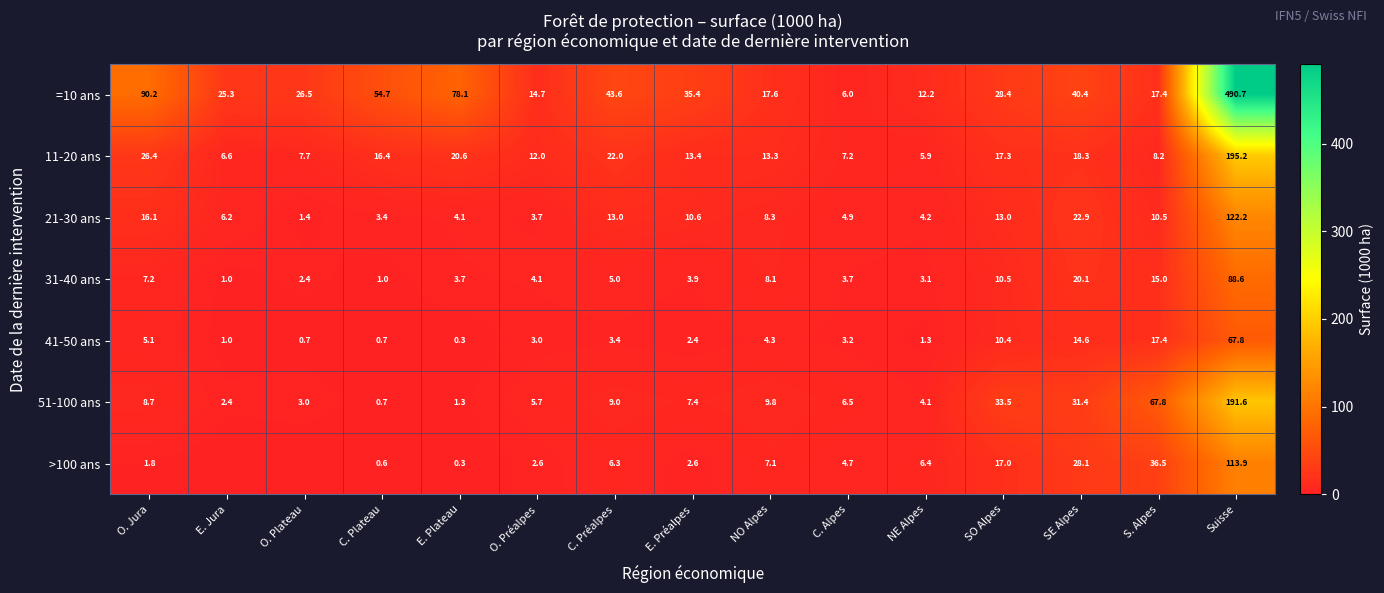

Where does the 11-20 ans series first go above 13?

O. Jura